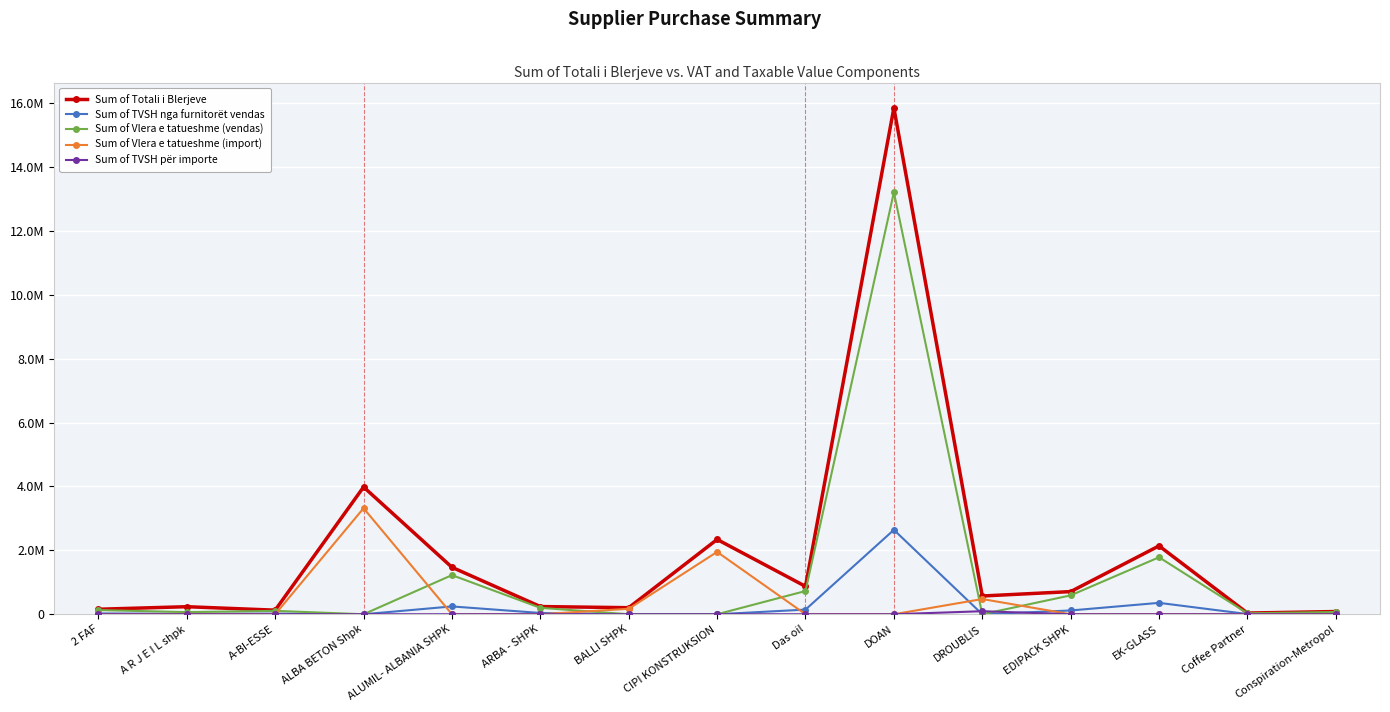

Is this an area chart (filled region under the line)?

No